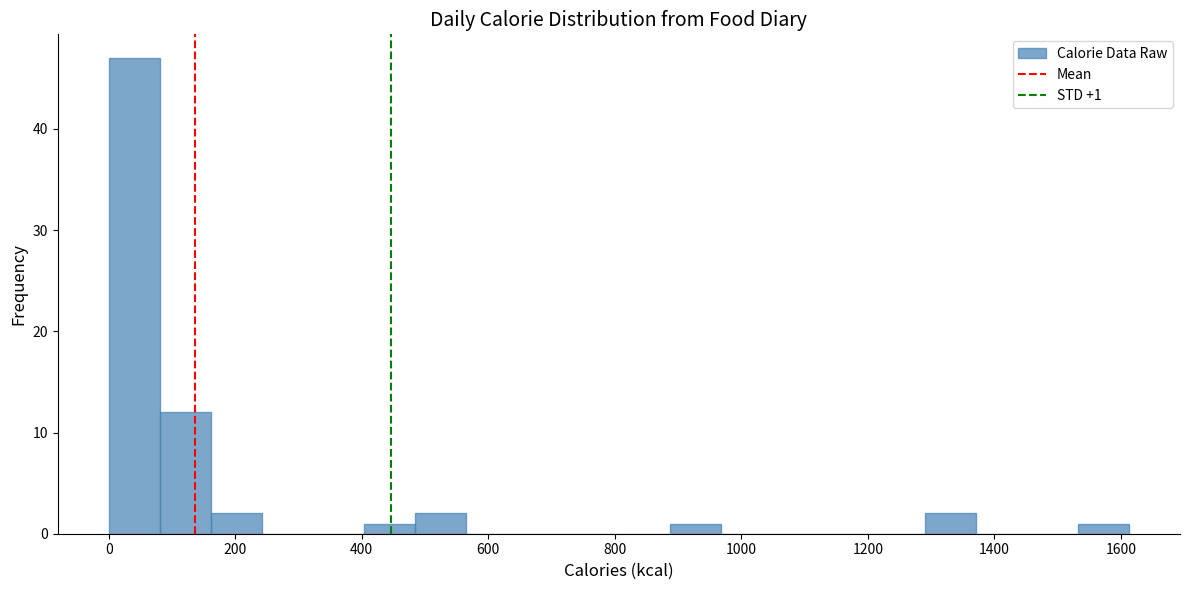

Which range on the x-axis has the tallest bar?

0 to 80